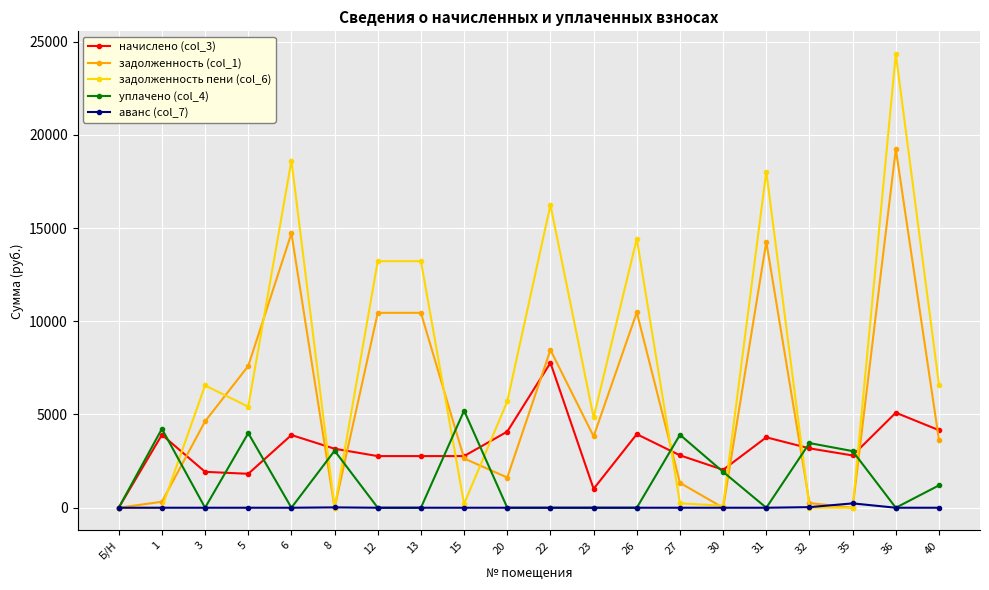

Which series has the largest total across all categories?

задолженность пени (col_6)